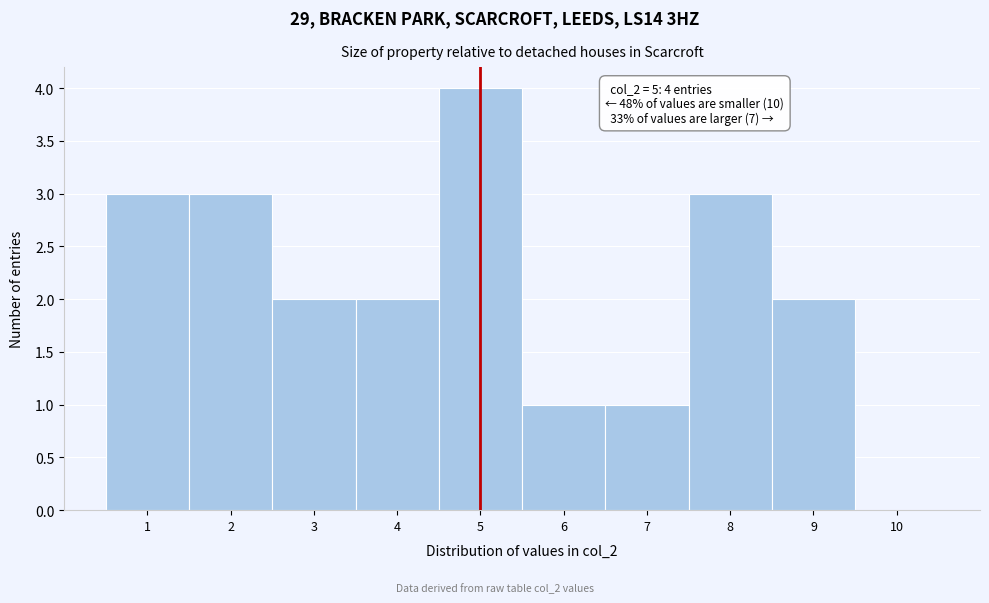

Over which range of the x-axis is the bar tallest?

4.5 to 5.5